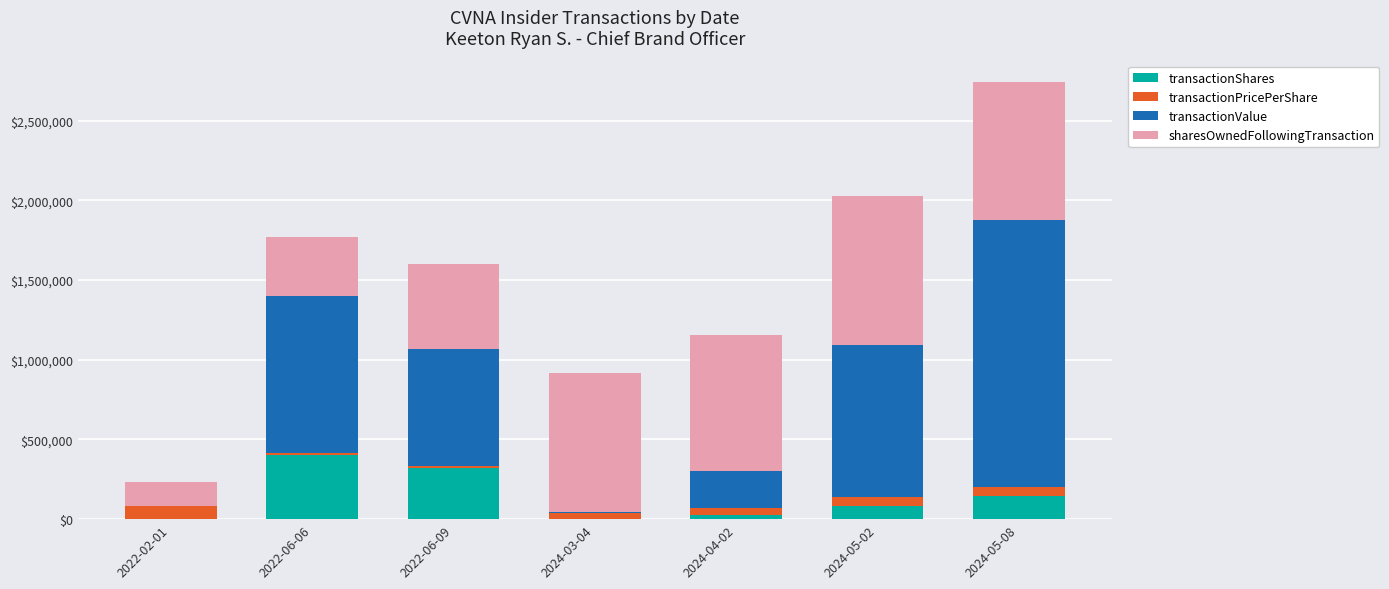

At which category is the sum across all series the highest?

2024-05-08